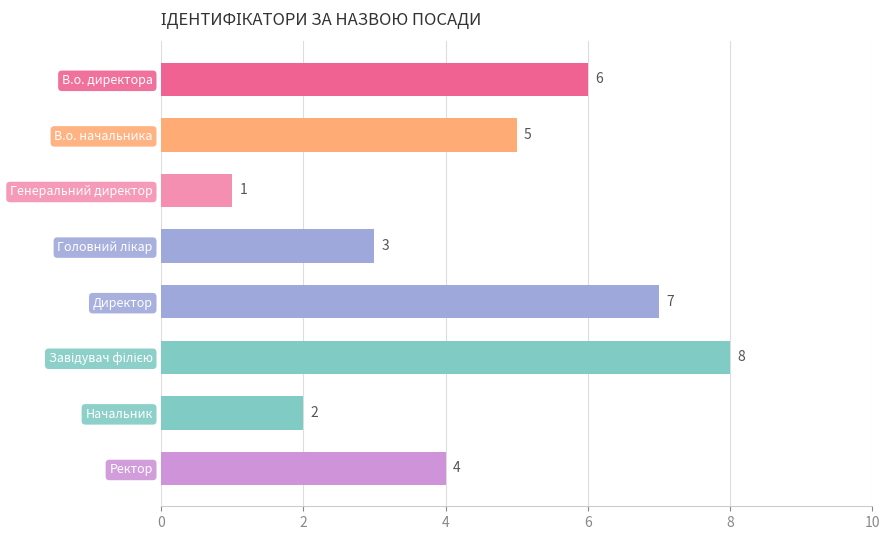

What is the label of the 7th bar from the bottom?

В.о. начальника